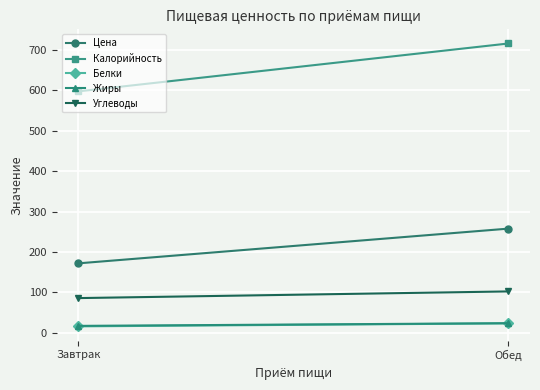

Reading right to left, list all the values displayed in this chart.

Цена: Обед=258.0	Завтрак=172.0
Калорийность: Обед=716.3	Завтрак=597.7
Белки: Обед=23.4	Завтрак=16.0
Жиры: Обед=23.9	Завтрак=17.2
Углеводы: Обед=102.5	Завтрак=86.0